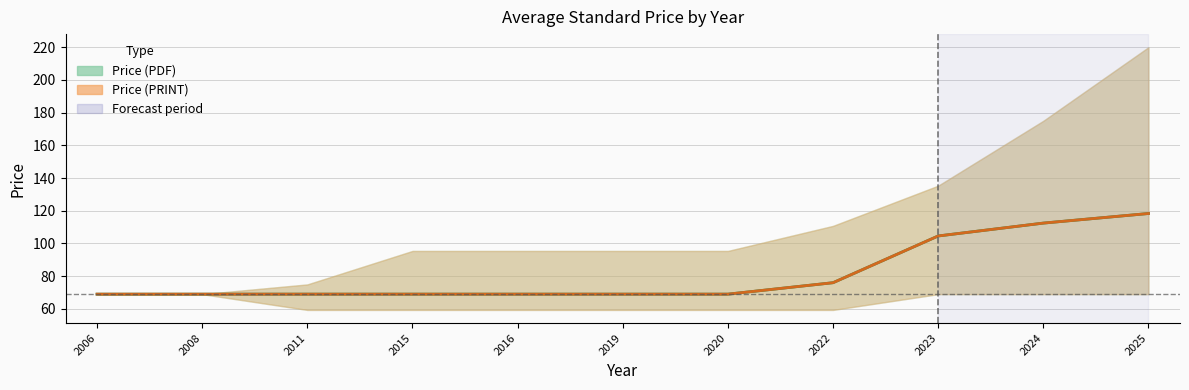

What is the sum of all Price (PDF) values?

894.4